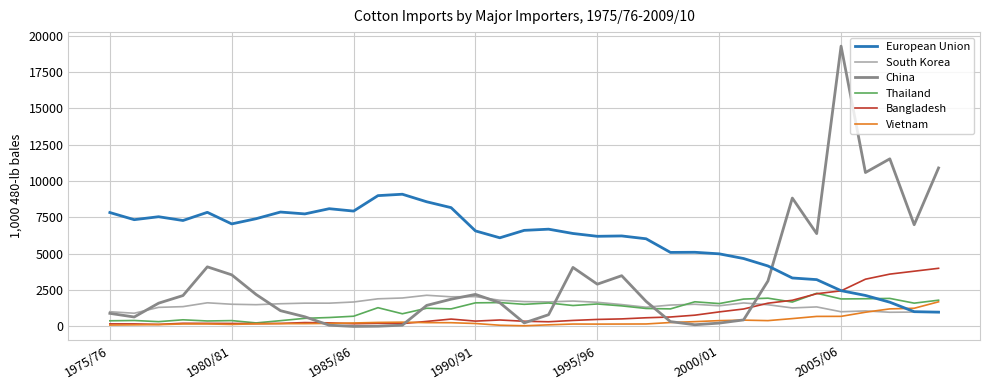

Which series has the largest total across all categories?

European Union